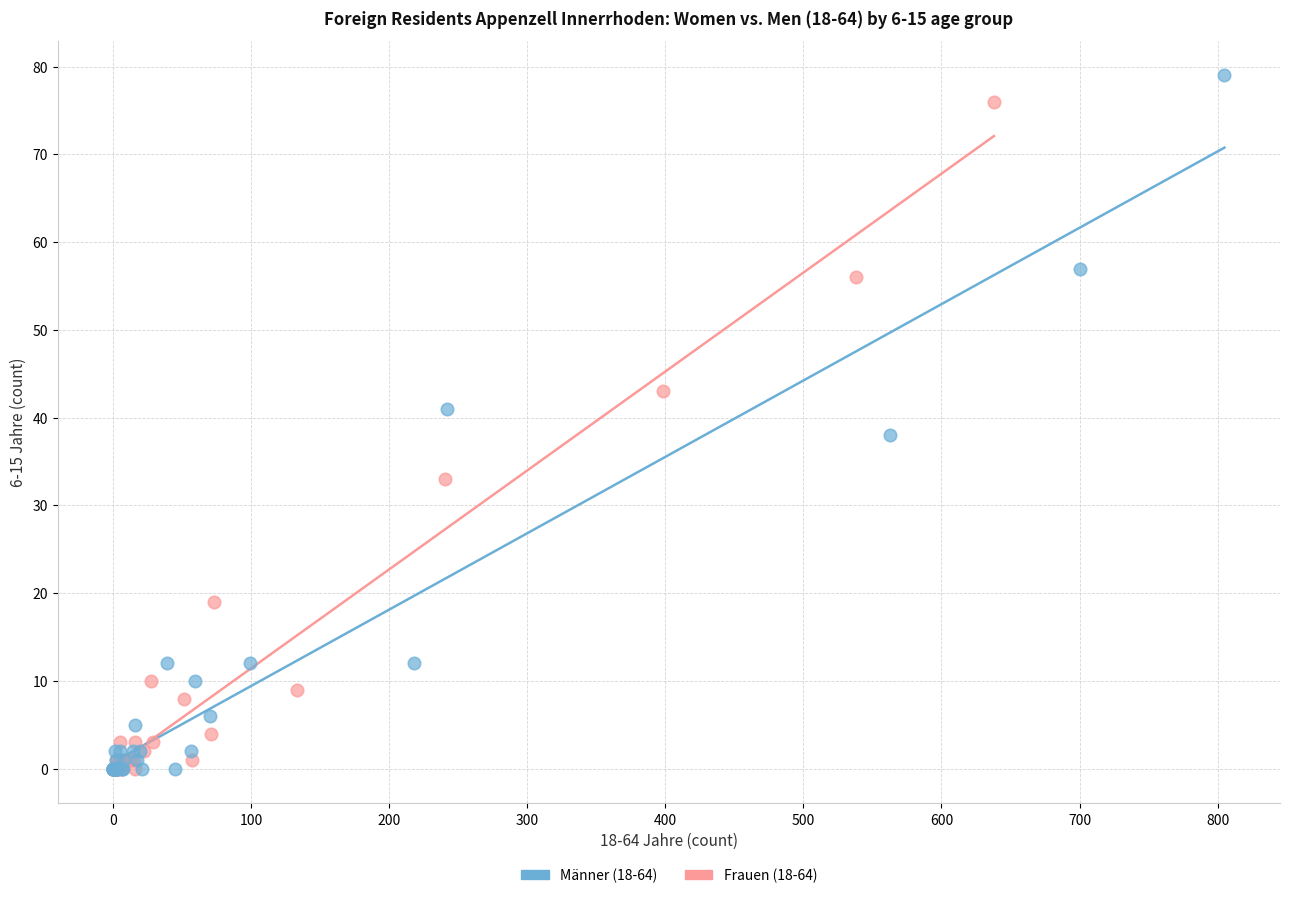

Which series has the largest Y range (max minus min)?

Männer (18-64)